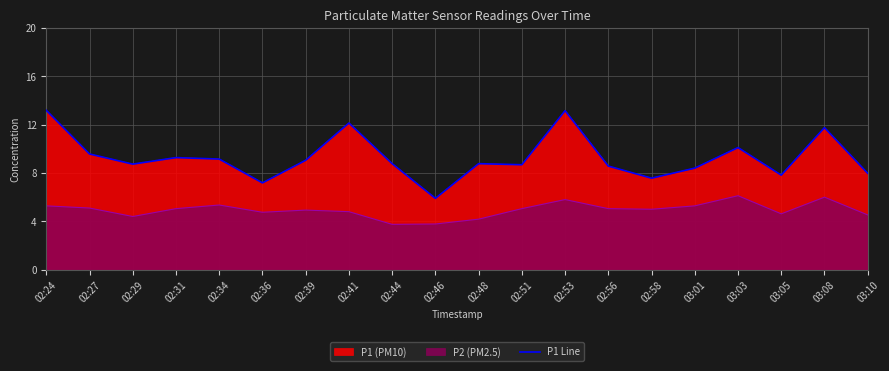

Where is the data nearest to the value 9?

02:39